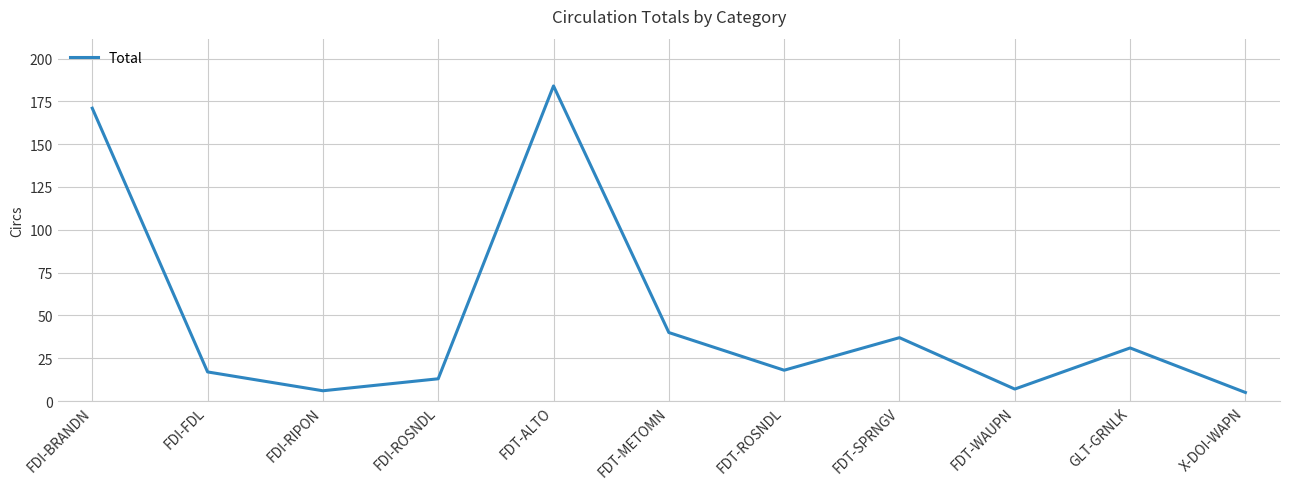

At which category does the data reach its first local valley?

FDI-RIPON